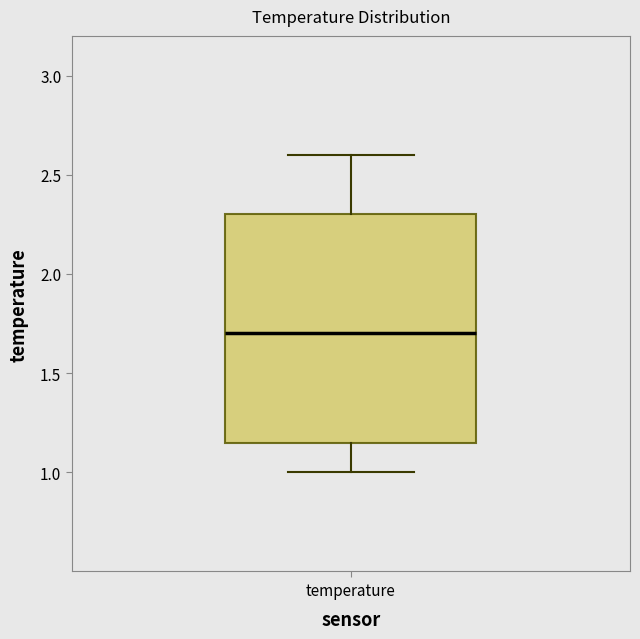

Transcribe this box plot: give where the median line is, the range the box spans, and where the two whiskers end, as read against the y-axis. The values are not printed on the chart, so give them approximately, as read against the axis.

median 1.70, box 1.15 to 2.30, whiskers 1.00 to 2.60